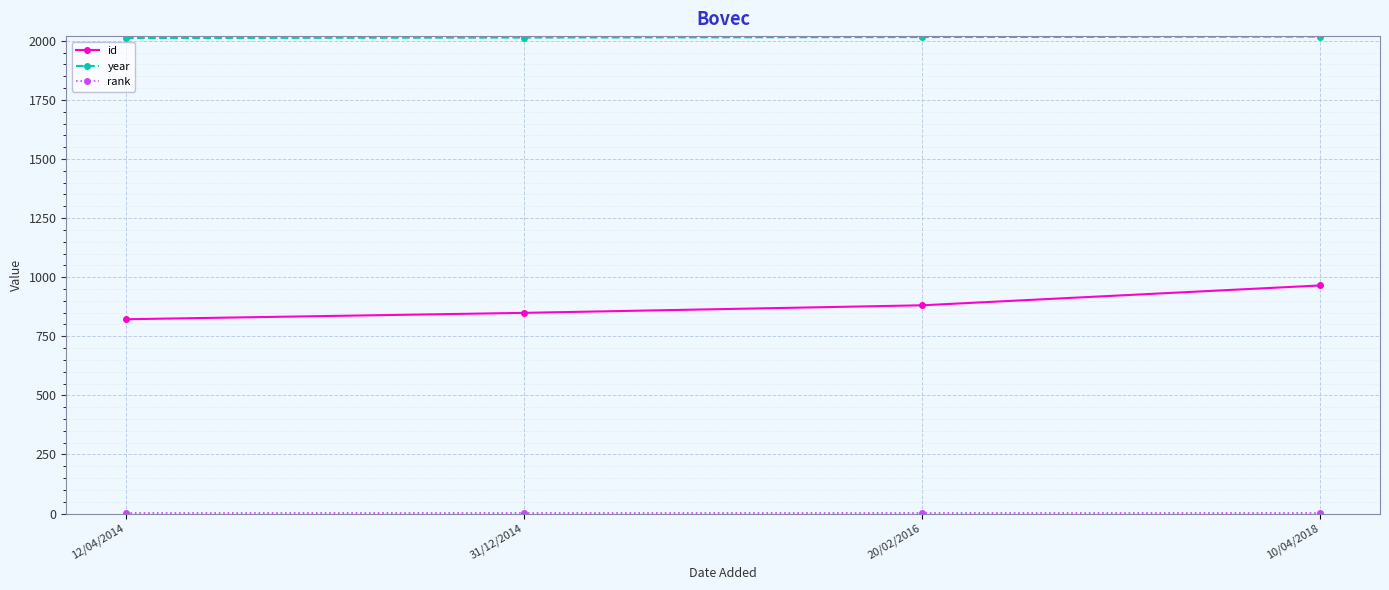

At how many categories does at least one series exceed 1130?

4